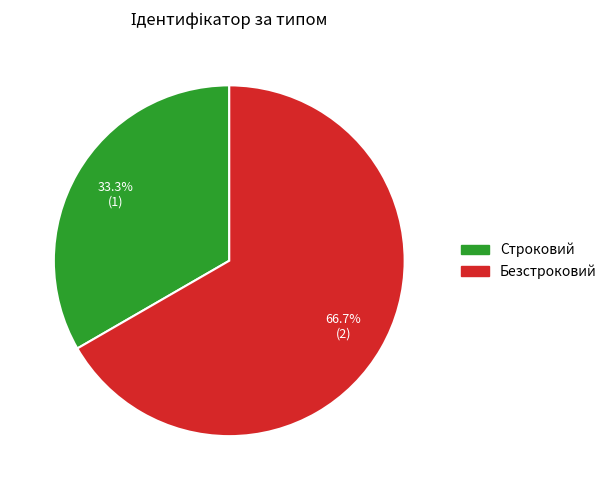

Rank the categories by value from highest to lowest.

Безстроковий, Строковий